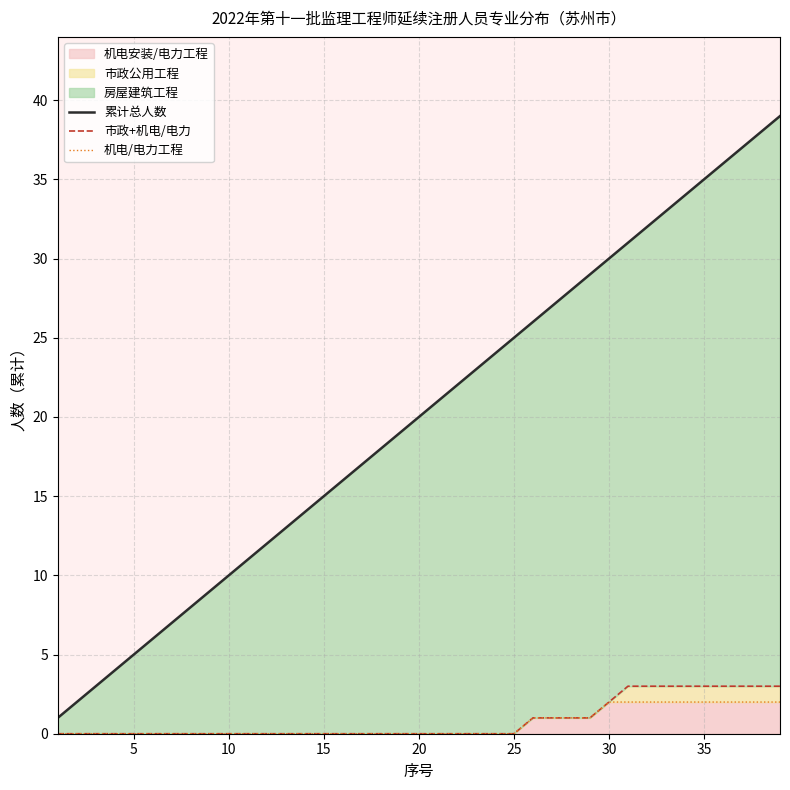

True or false: 累计总人数 and 机电/电力工程 intersect in this chart.

False